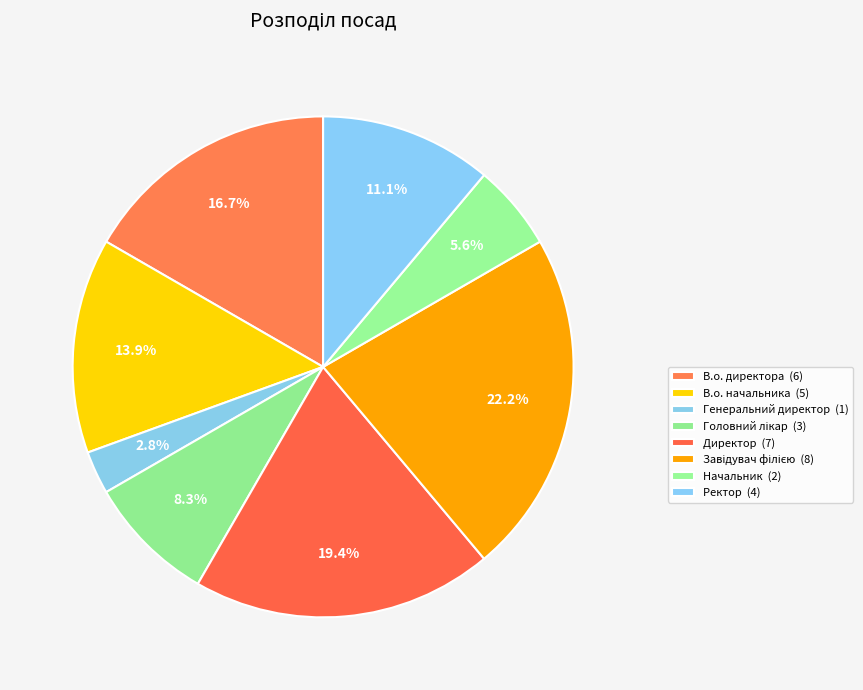

How many slices are in this pie chart?

8